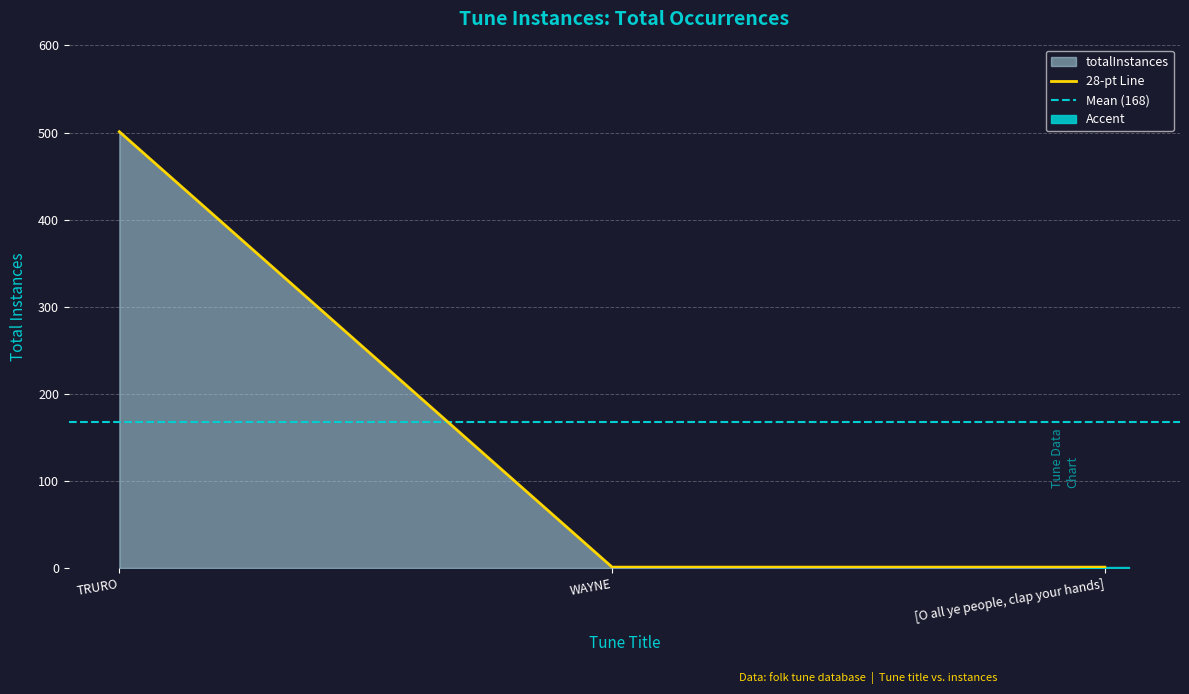

List the labels in order of value, largest first.

TRURO, WAYNE, [O all ye people, clap your hands]